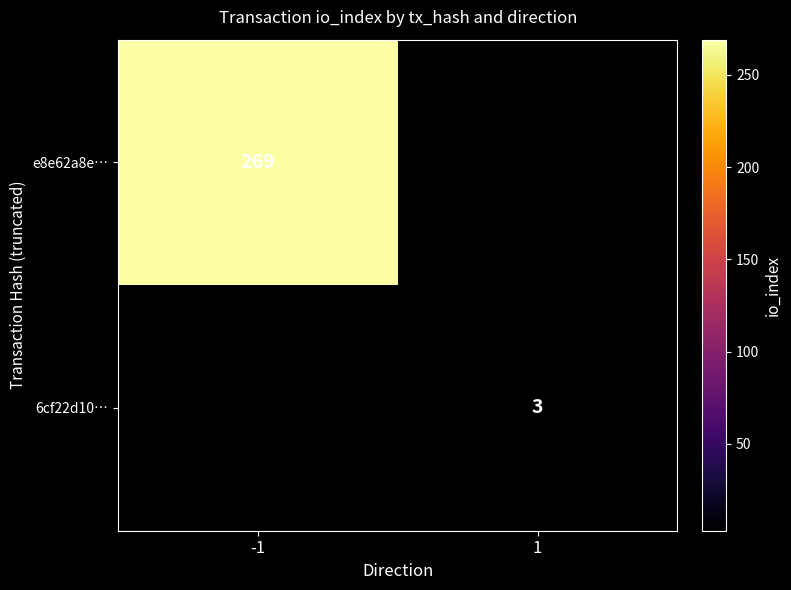

The 6cf22d10… series shows 3 at 1. True or false?

True